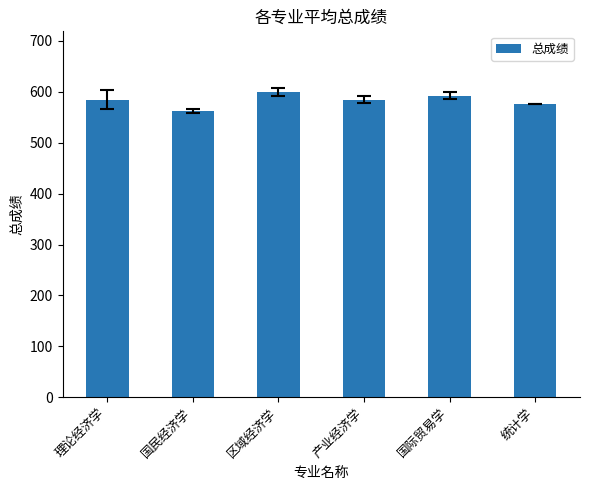

What is the difference between the second highest and second lowest values?

17.0